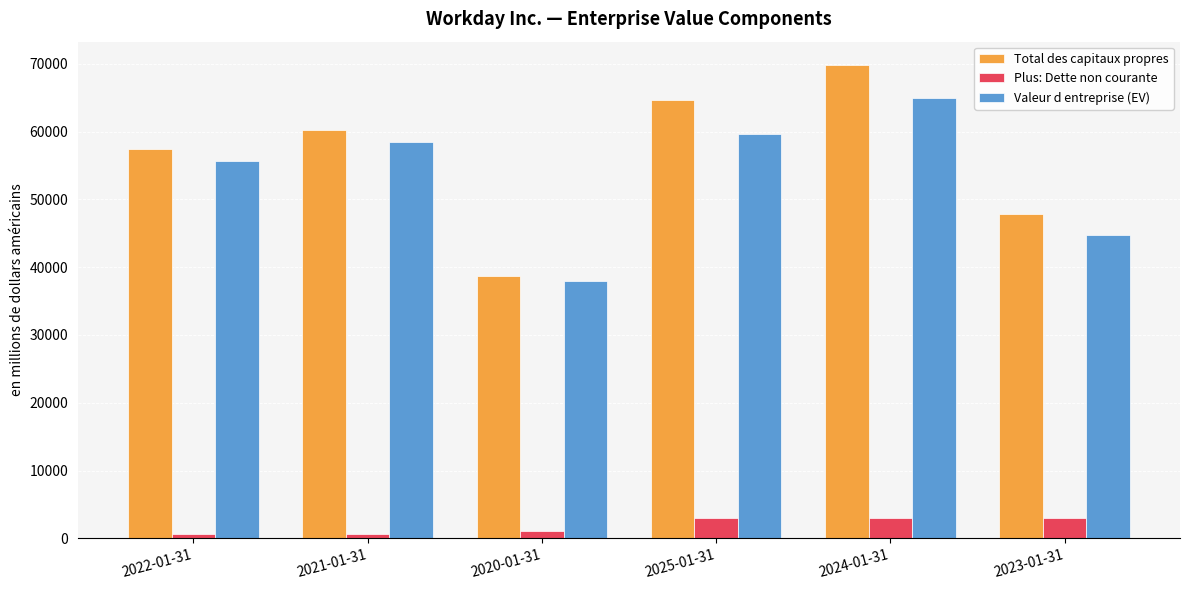

Which series has the largest range (max minus min)?

Total des capitaux propres